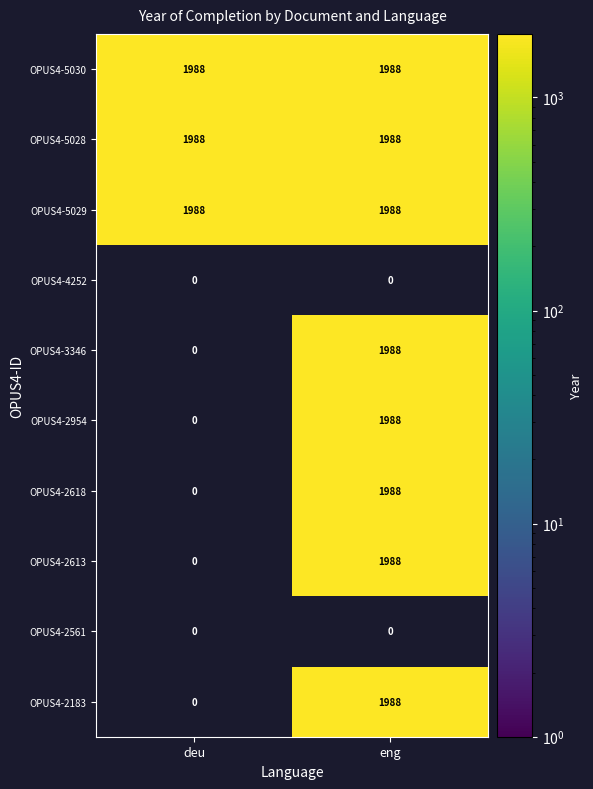

How many series are shown in this chart?

10